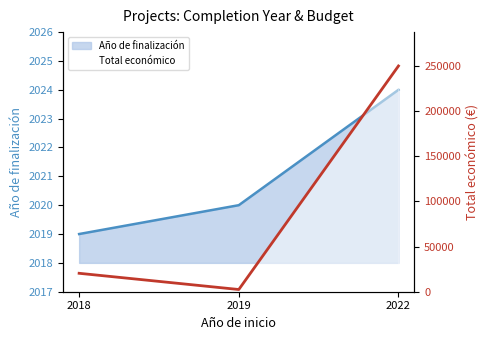

True or false: Año de finalización has a value of 1313 at 2019.

False